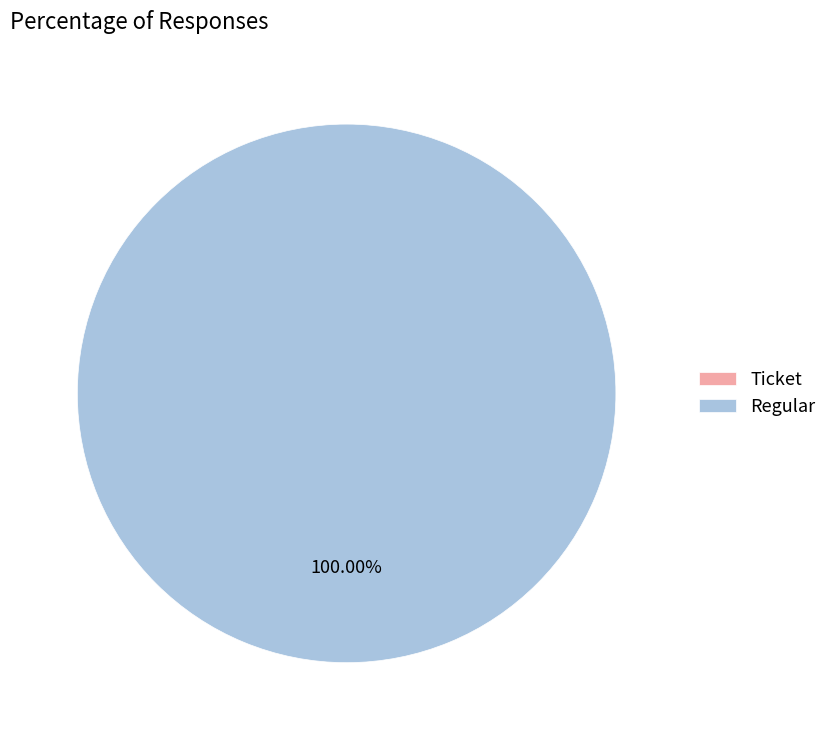

Which category accounts for the majority?

Regular (io_index=13)